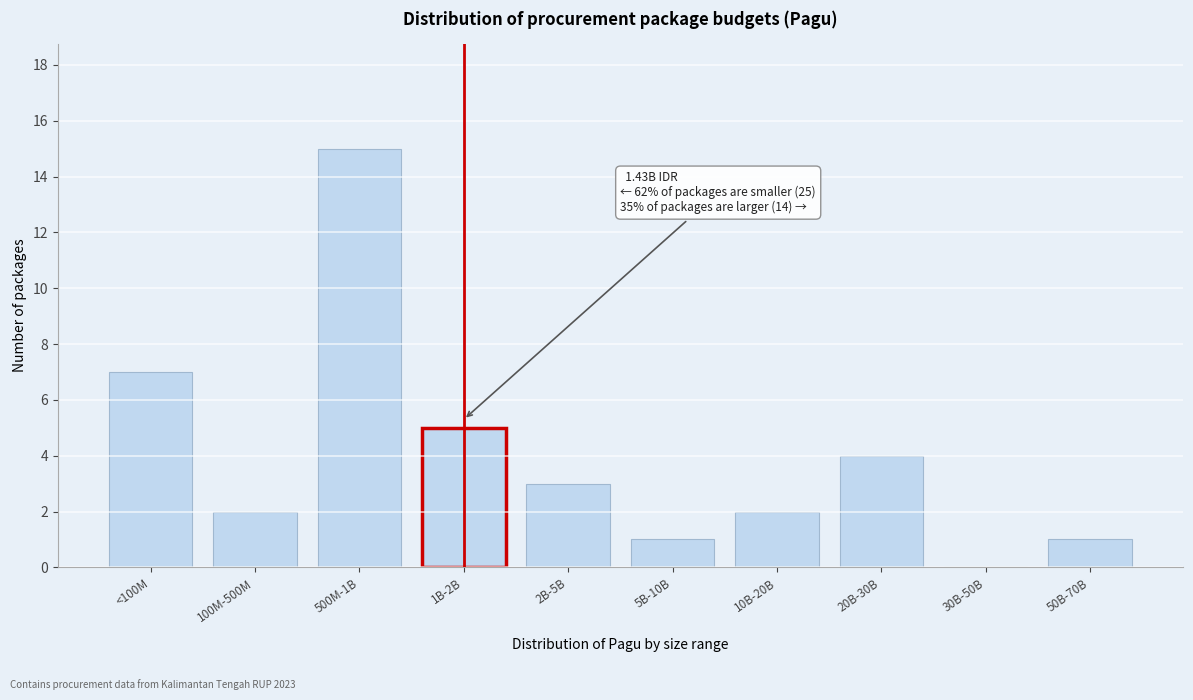

Reading left to right, extract all data points from this chart.

<100M=7	100M-500M=2	500M-1B=15	1B-2B=5	2B-5B=3	5B-10B=1	10B-20B=2	20B-30B=4	30B-50B=0	50B-70B=1